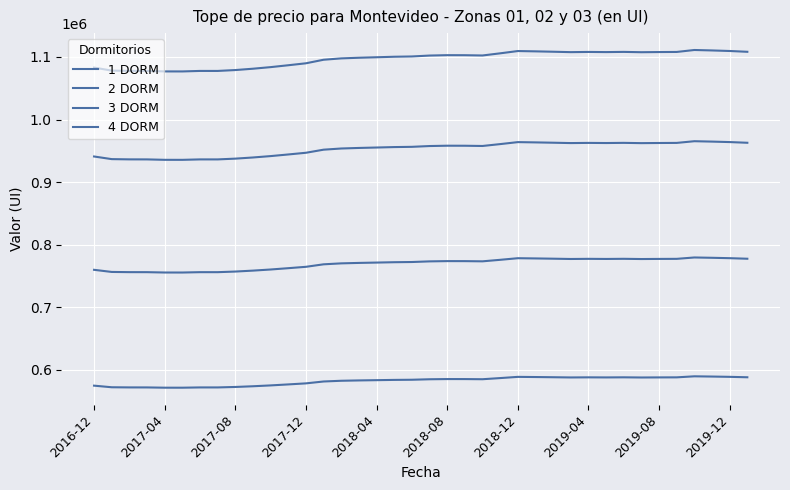

Does the chart have visible grid lines?

Yes